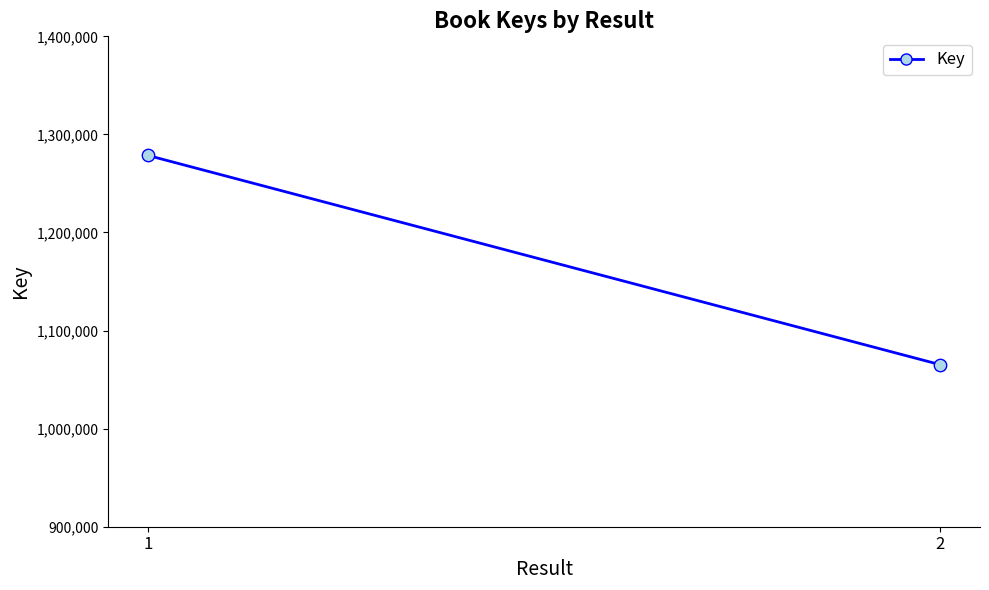

What is the average Y value?

1171878